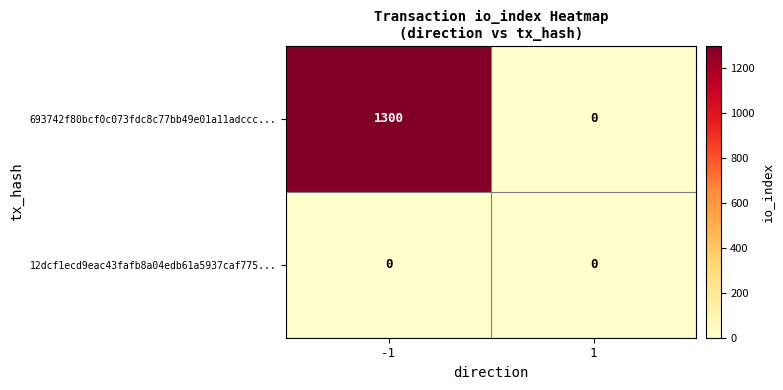

Rank the series by their maximum value, from lowest to highest.

12dcf1ecd9eac43fafb8a04edb61a5937caf775..., 693742f80bcf0c073fdc8c77bb49e01a11adccc...